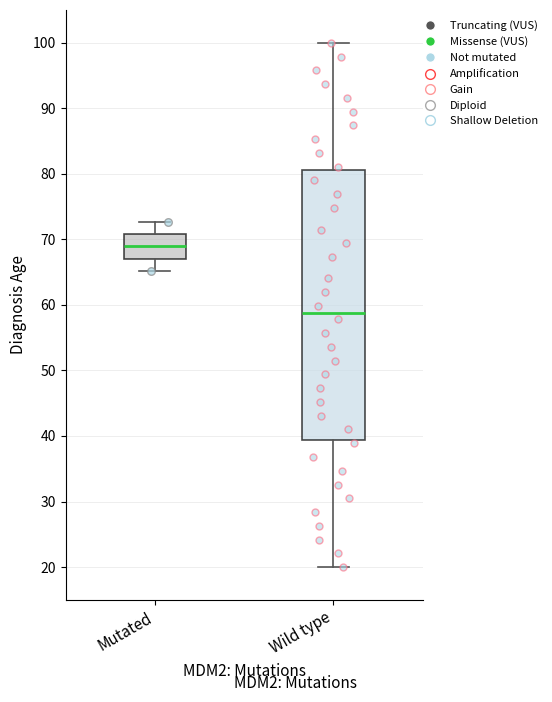

Reading left to right, read every box against the y-axis: the position of its median line, the range the box covers, and the ends of its whiskers. The values are not printed on the chart, so give them approximately, as read against the axis.

Mutated: median 69, box 67 to 71, whiskers 65 to 73
Wild type: median 59, box 39 to 81, whiskers 20 to 100